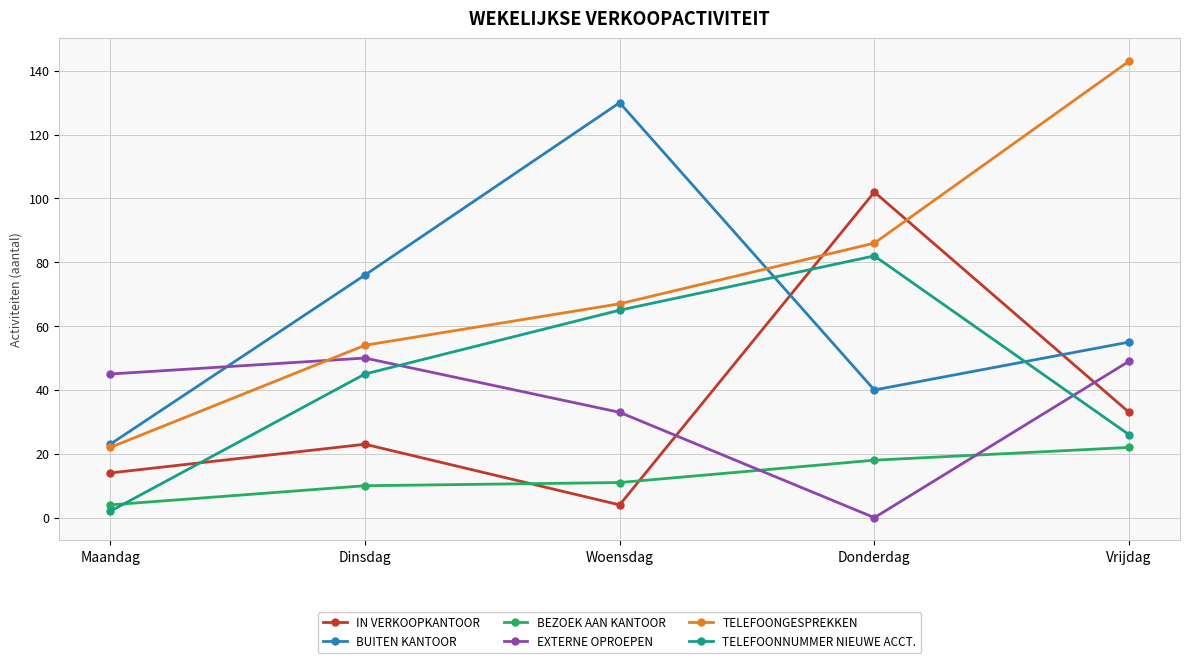

Between which two adjacent categories do EXTERNE OPROEPEN and TELEFOONGESPREKKEN first intersect?

Maandag and Dinsdag